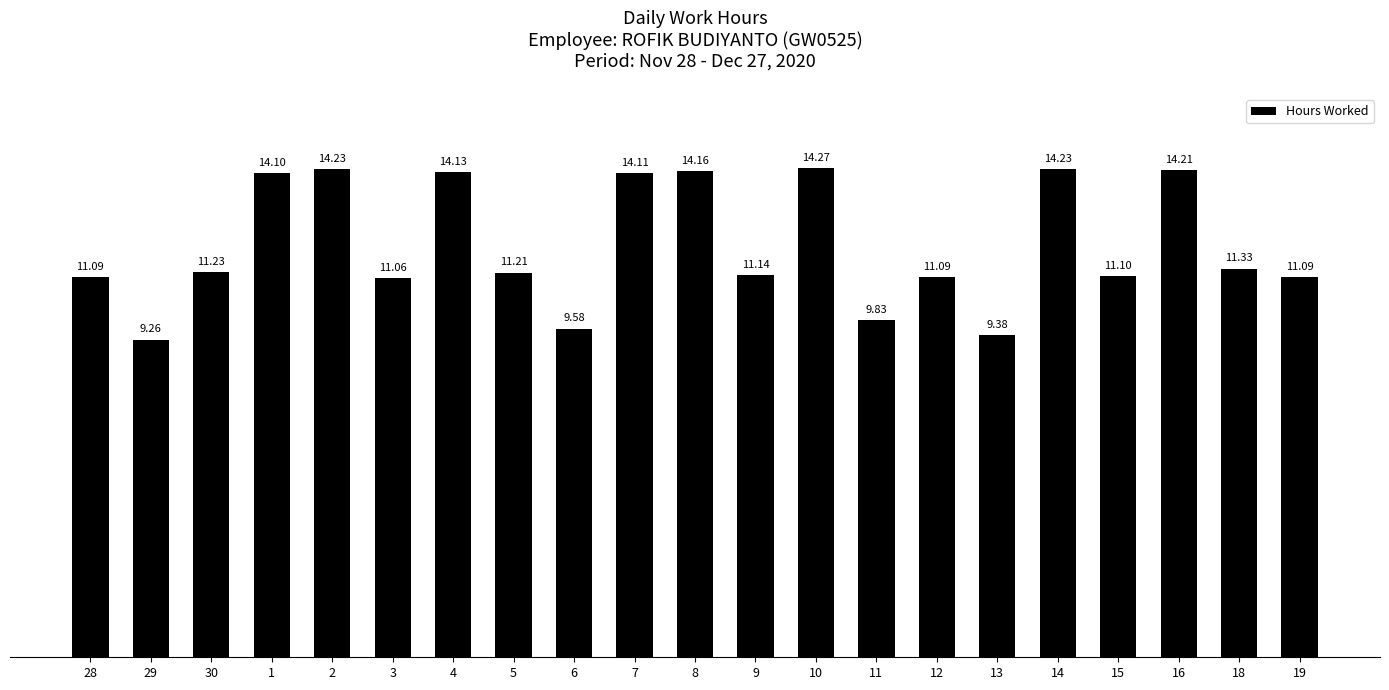

Which has a higher value, 12 or 18?

18